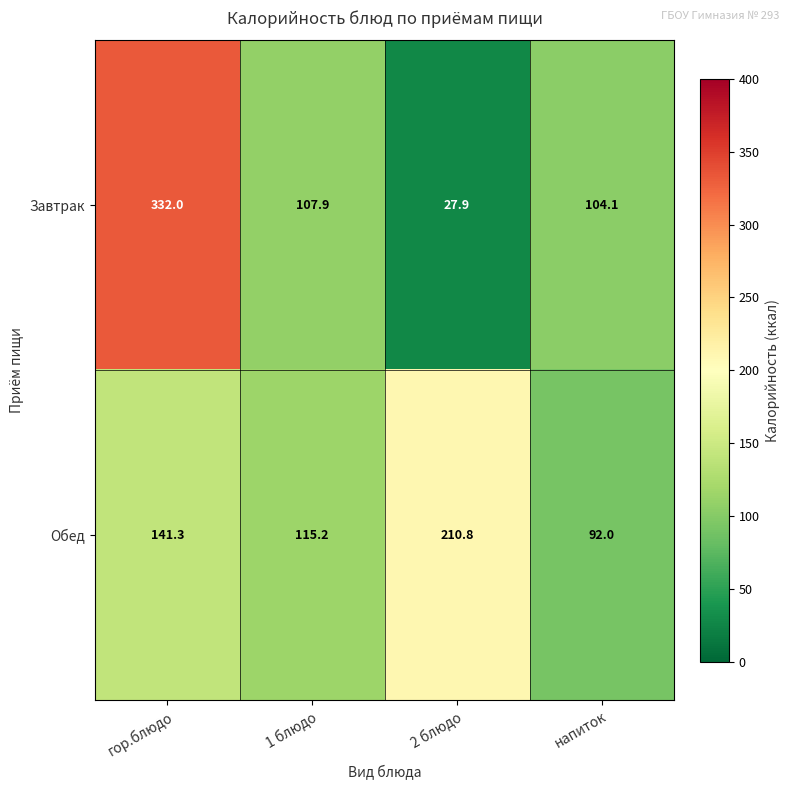

What value does the Обед series have at 1 блюдо?

115.2